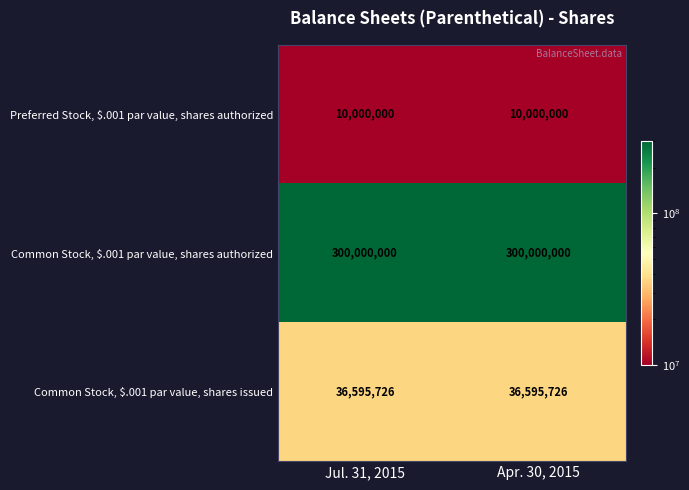

At Jul. 31, 2015, list the series in order from smallest to largest.

Preferred Stock, $.001 par value, shares authorized, Common Stock, $.001 par value, shares issued, Common Stock, $.001 par value, shares authorized